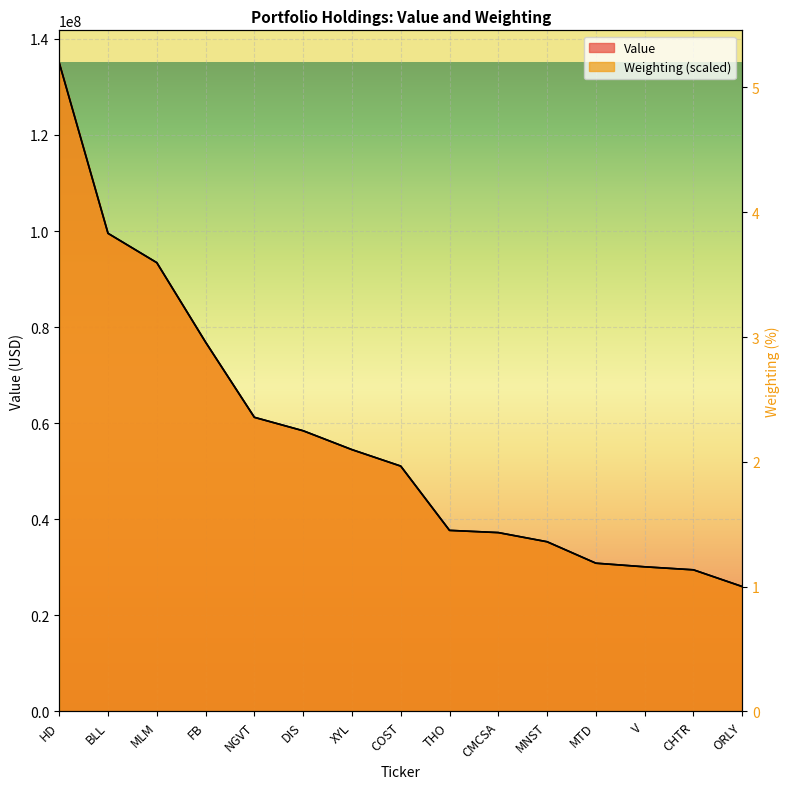

Reading left to right, transcribe all the data shown in this chart.

Value: HD=135033000.0	BLL=99537000.0	MLM=93430000.0	FB=76878000.0	NGVT=61226000.0	DIS=58435000.0	XYL=54500000.0	COST=51078000.0	THO=37692000.0	CMCSA=37238000.0	MNST=35322000.0	MTD=30862000.0	V=30110000.0	CHTR=29477000.0	ORLY=25997000.0
Weighting: HD=135033000.0	BLL=99521243.4	MLM=93416442.5	FB=76868535.4	NGVT=61229854.0	DIS=58424243.4	XYL=54501584.1	COST=51072504.4	THO=37693898.2	CMCSA=37226296.5	MNST=35329911.5	MTD=30861716.8	V=30108358.4	CHTR=29484889.4	ORLY=26003854.0